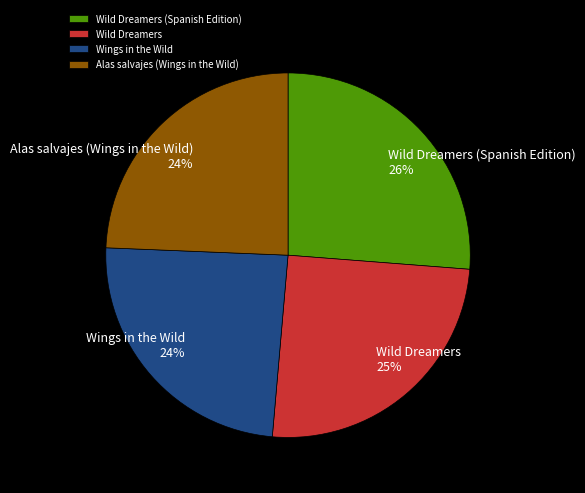

To the nearest percent, what percentage of the pie is Wings in the Wild?

24%